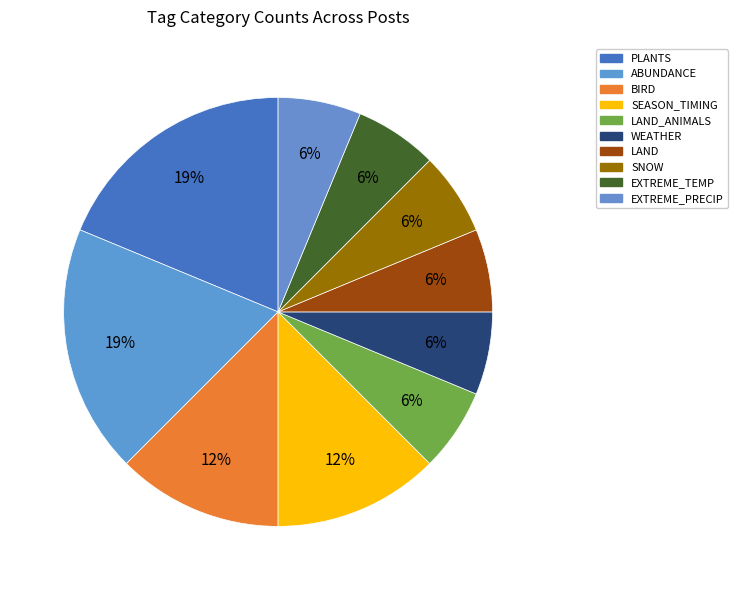

Which category has the smallest portion of the pie?

WEATHER